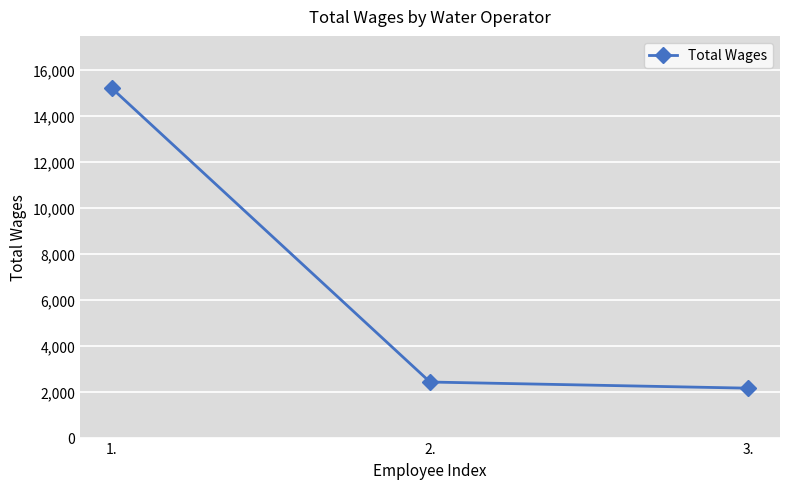

Which has a higher value, 2. or 1.?

1.